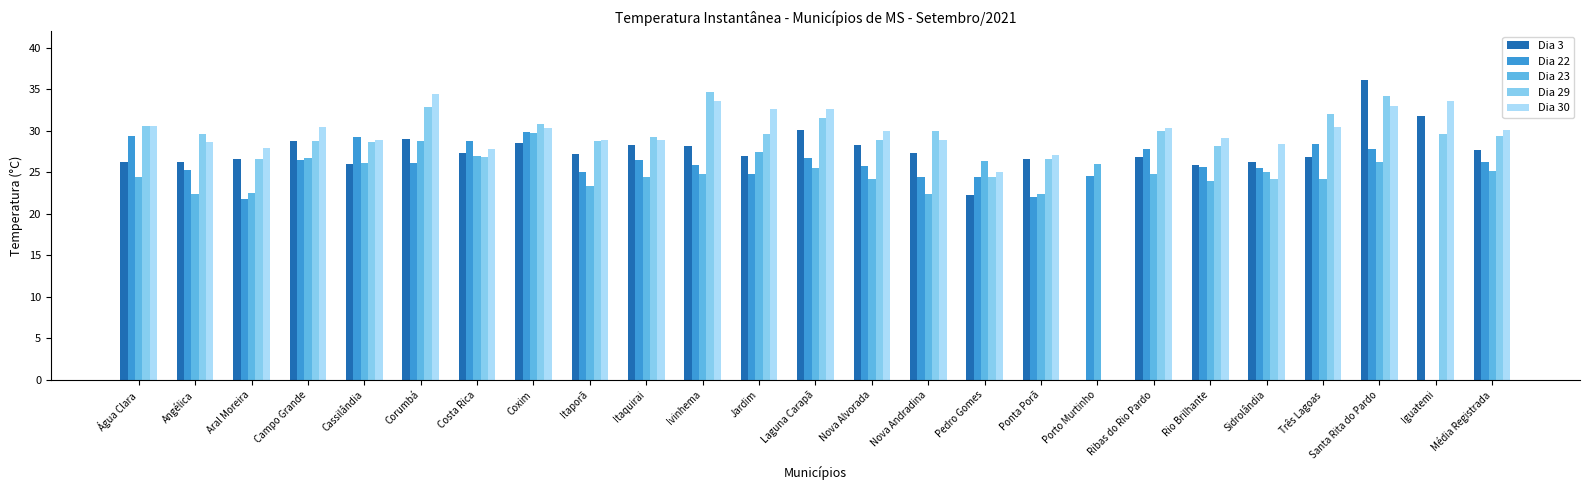

What is the difference between the highest and lowest values at Coxim?

2.2